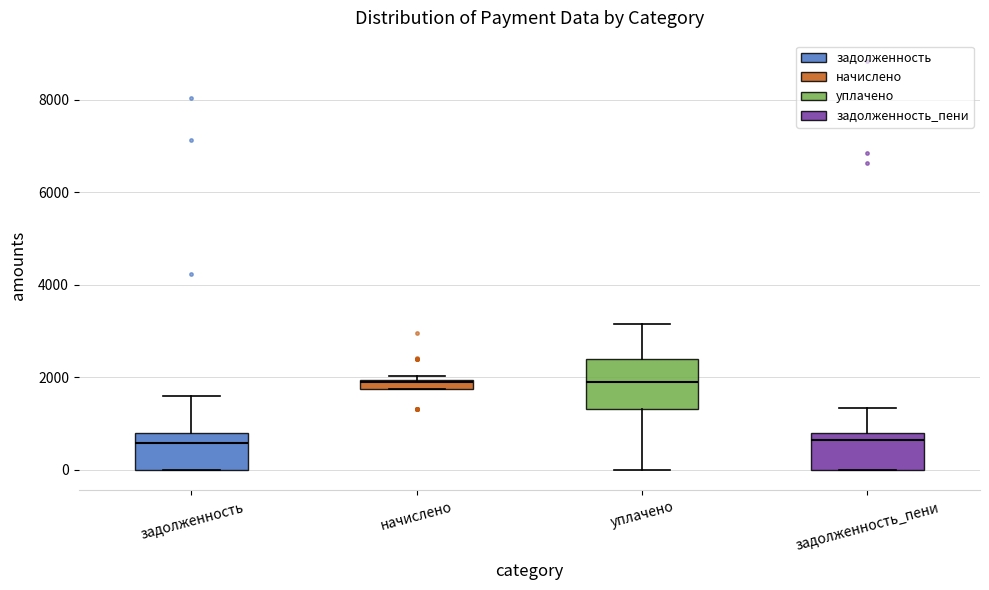

Where does the median line of the box for уплачено sit on the y-axis? The values are not printed on the chart, so give them approximately, as read against the axis.

2000